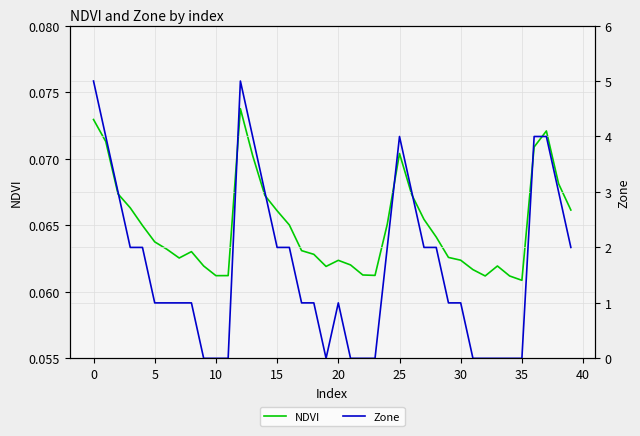

How many values in Zone are above zero?

28